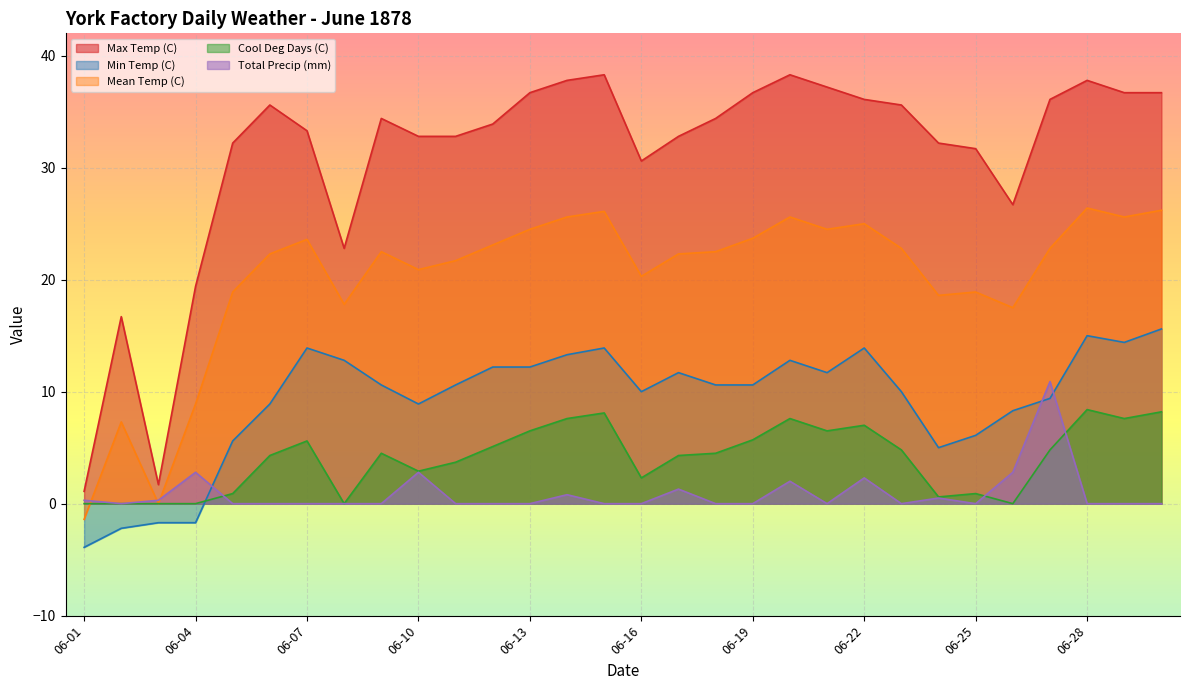

True or false: Total Precip (mm) has a value of 0.7 at 06-22.

False